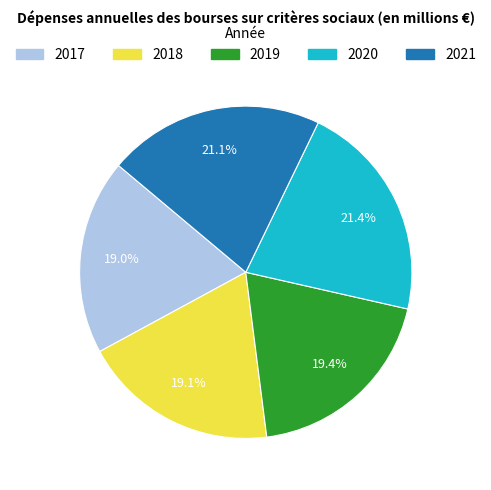

Approximately how many times larger is the value at 2021 compared to 2019?

1.1